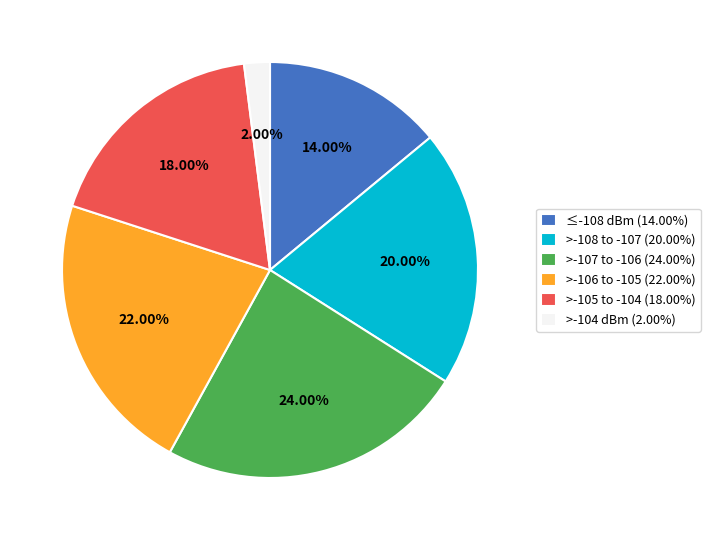

Combined, do ≤-108 dBm (14.00%) and >-108 to -107 (20.00%) account for over 50%?

No